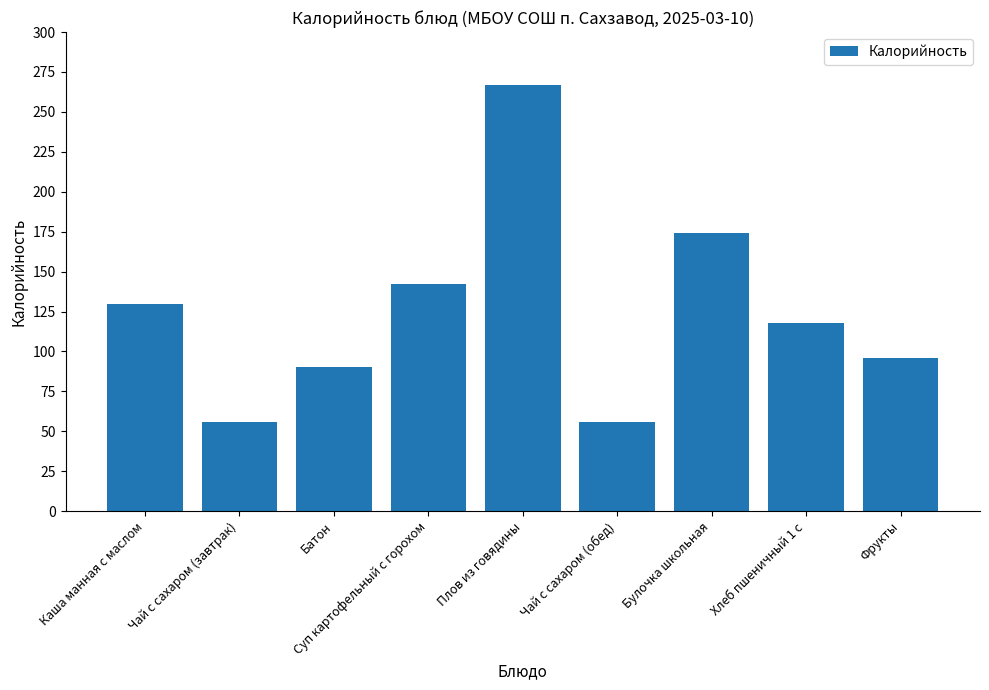

True or false: the data shows 119 at Батон.

False